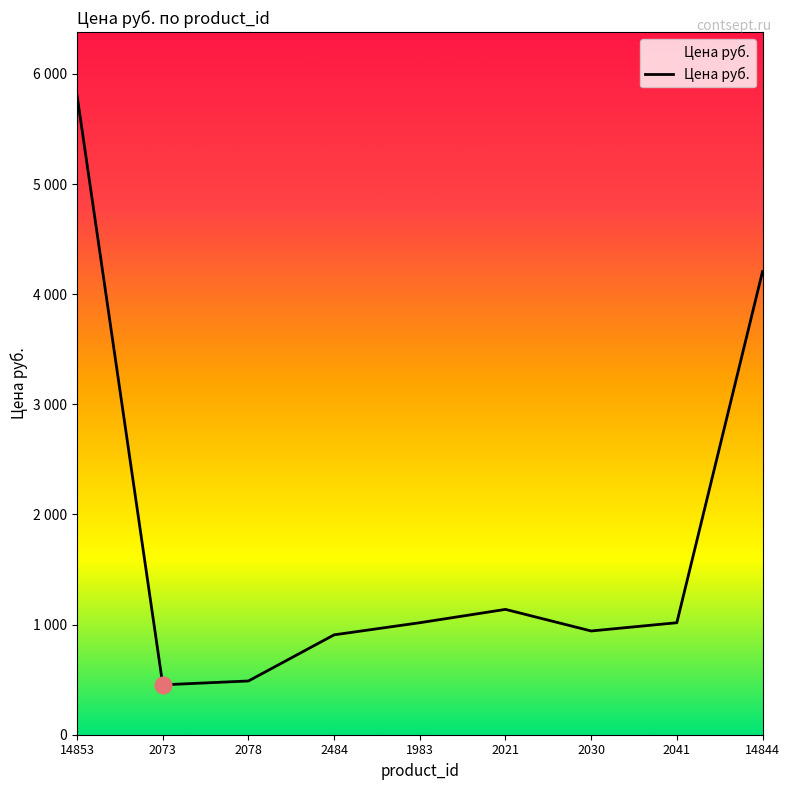

At which label does the data first exceed 1017?

14853